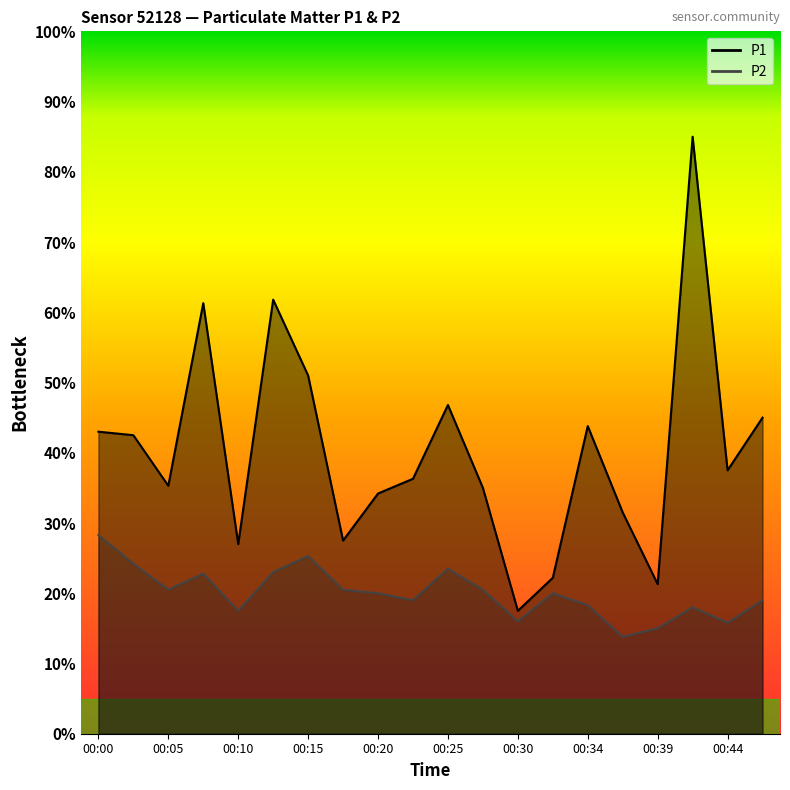

Where is the first local maximum for P1?

00:08